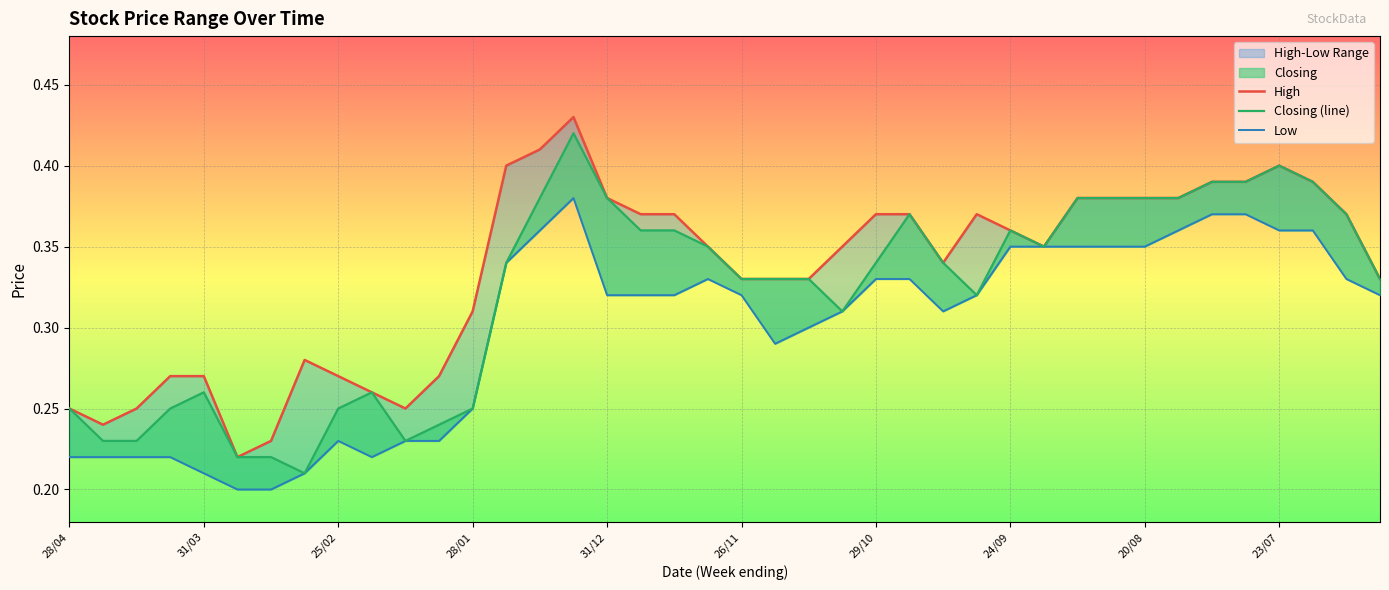

Count the Low values in the range 0 to 1.

40